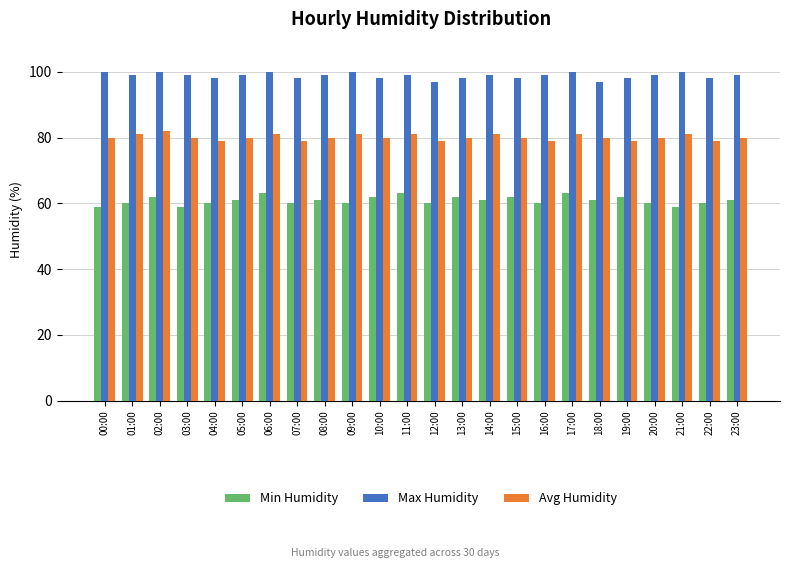

Rank the series by their average value, from lowest to highest.

Min Humidity, Avg Humidity, Max Humidity